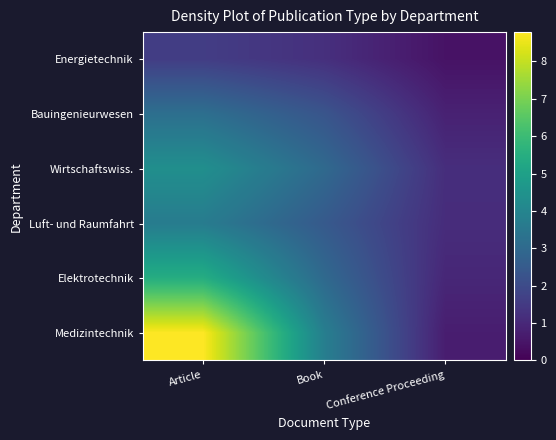

Rank the series by their maximum value, from highest to lowest.

Medizintechnik, Elektrotechnik, Wirtschaftswiss., Luft- und Raumfahrt, Bauingenieurwesen, Energietechnik